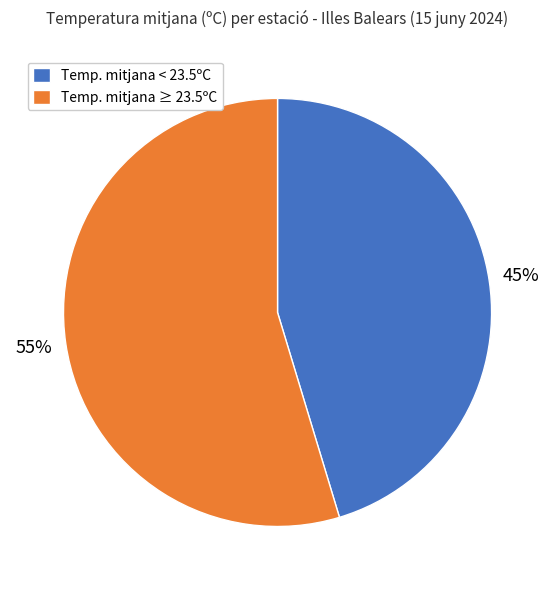

Which slice is the largest?

Temp. mitjana ≥ 23.5ºC